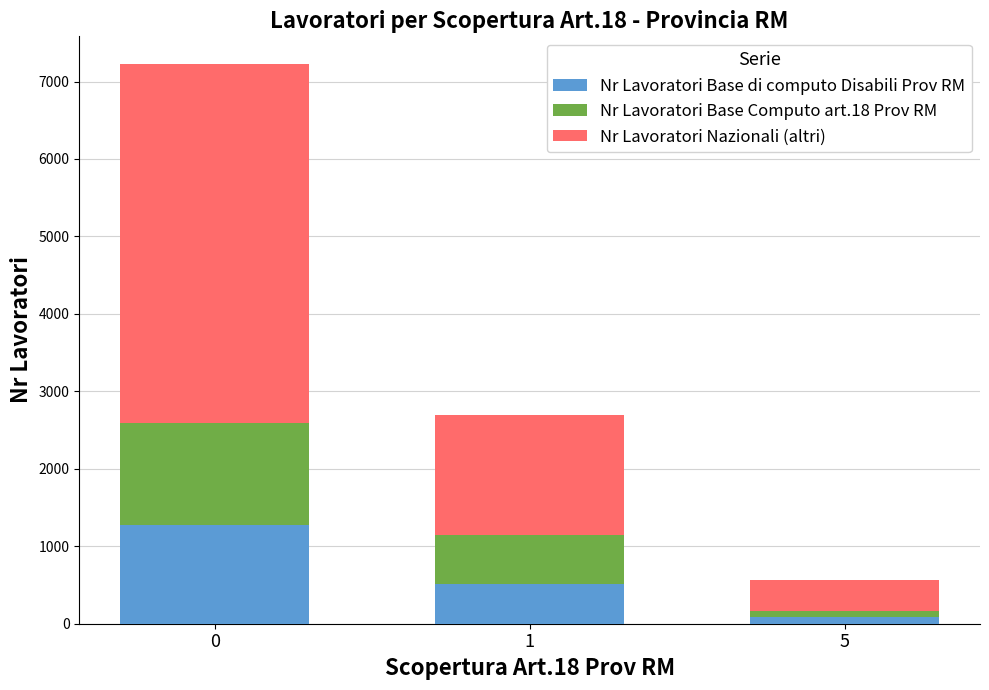

True or false: Nr Lavoratori Base di computo Disabili Prov RM has a value of 1989 at 0.

False